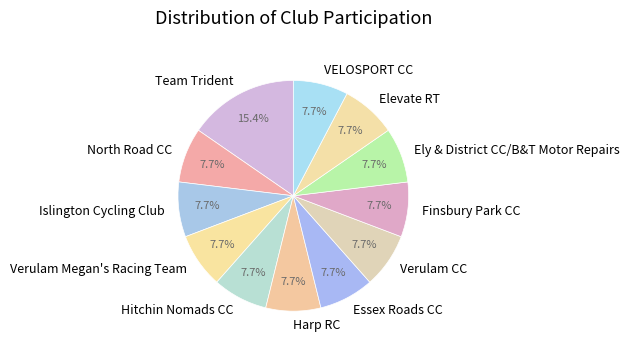

Is the sum of Verulam CC and Harp RC greater than half?

No